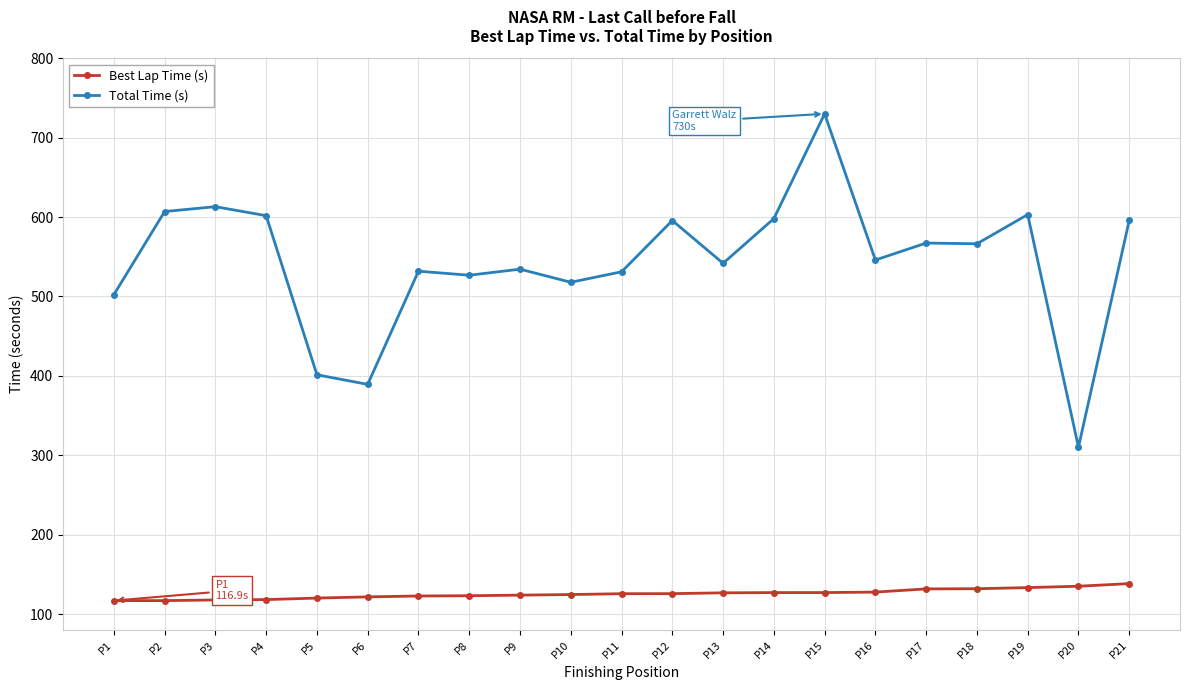

At which category does Total Time (s) reach its first local valley?

P6